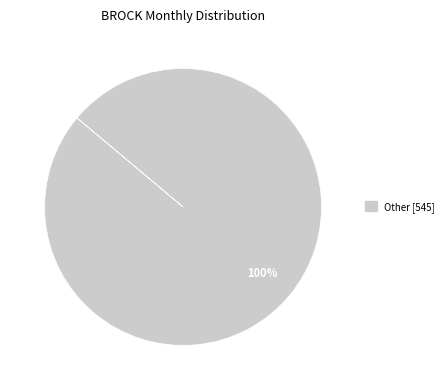

Is there a majority slice in this chart?

Yes